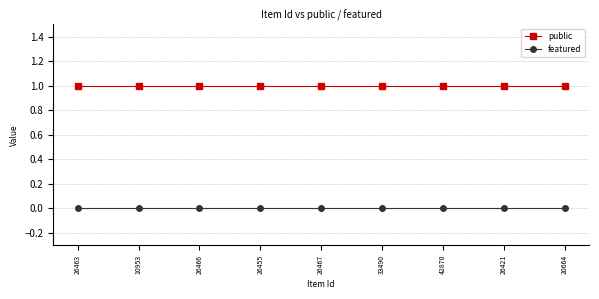

Rank the series by their maximum value, from lowest to highest.

featured, public